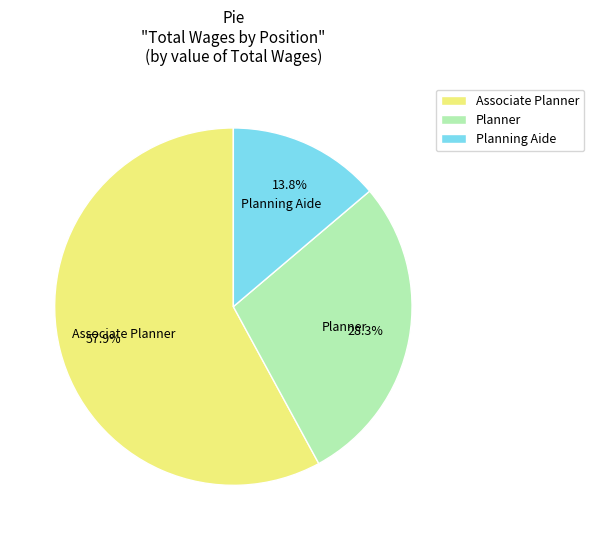

The Planning Aide slice represents 1% of the pie. True or false?

False